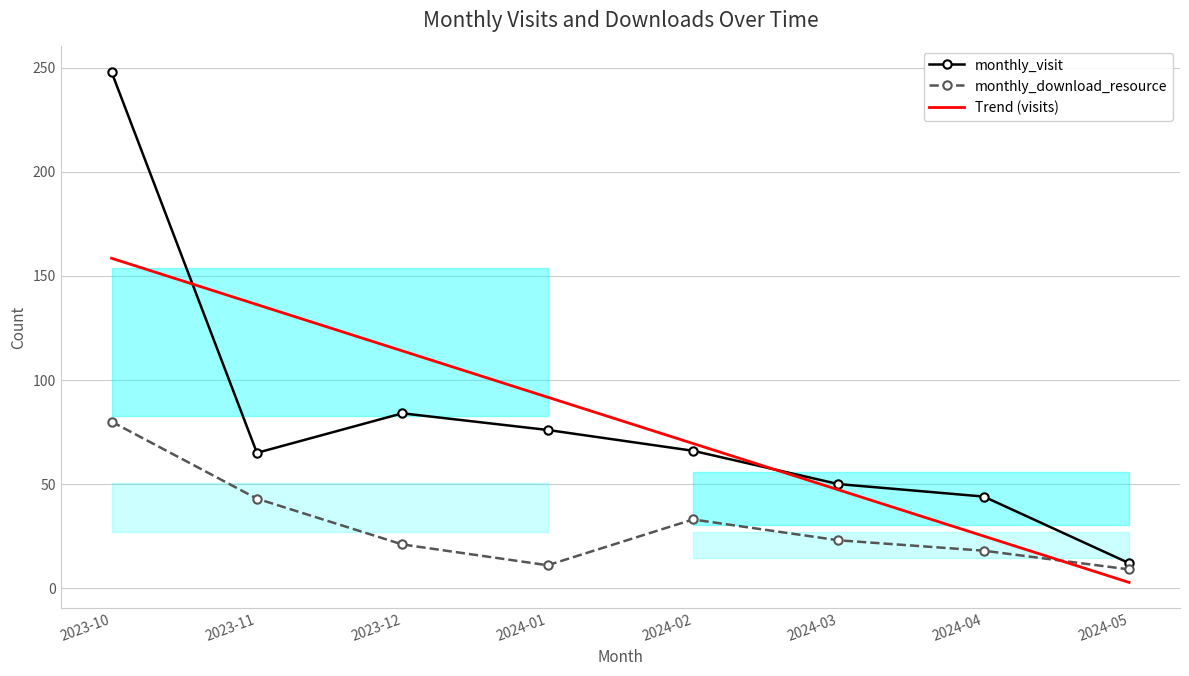

How many values in the monthly_visit series exceed 66?

3